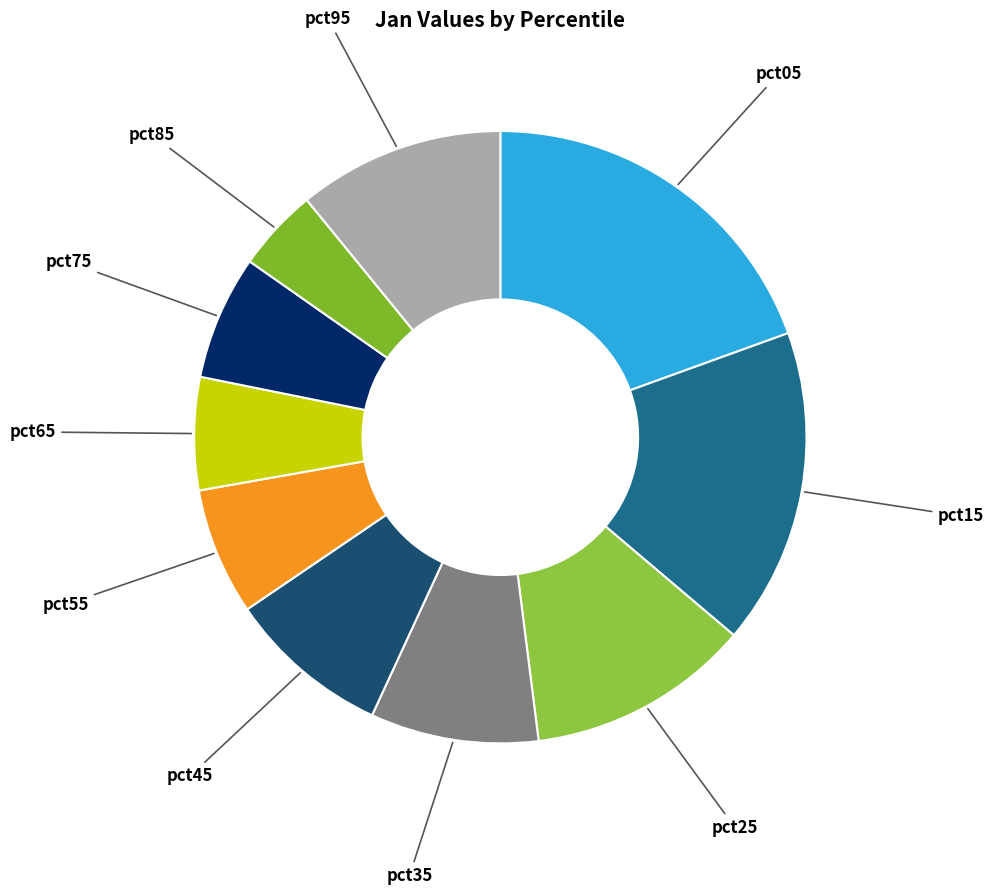

Is there a majority slice in this chart?

No